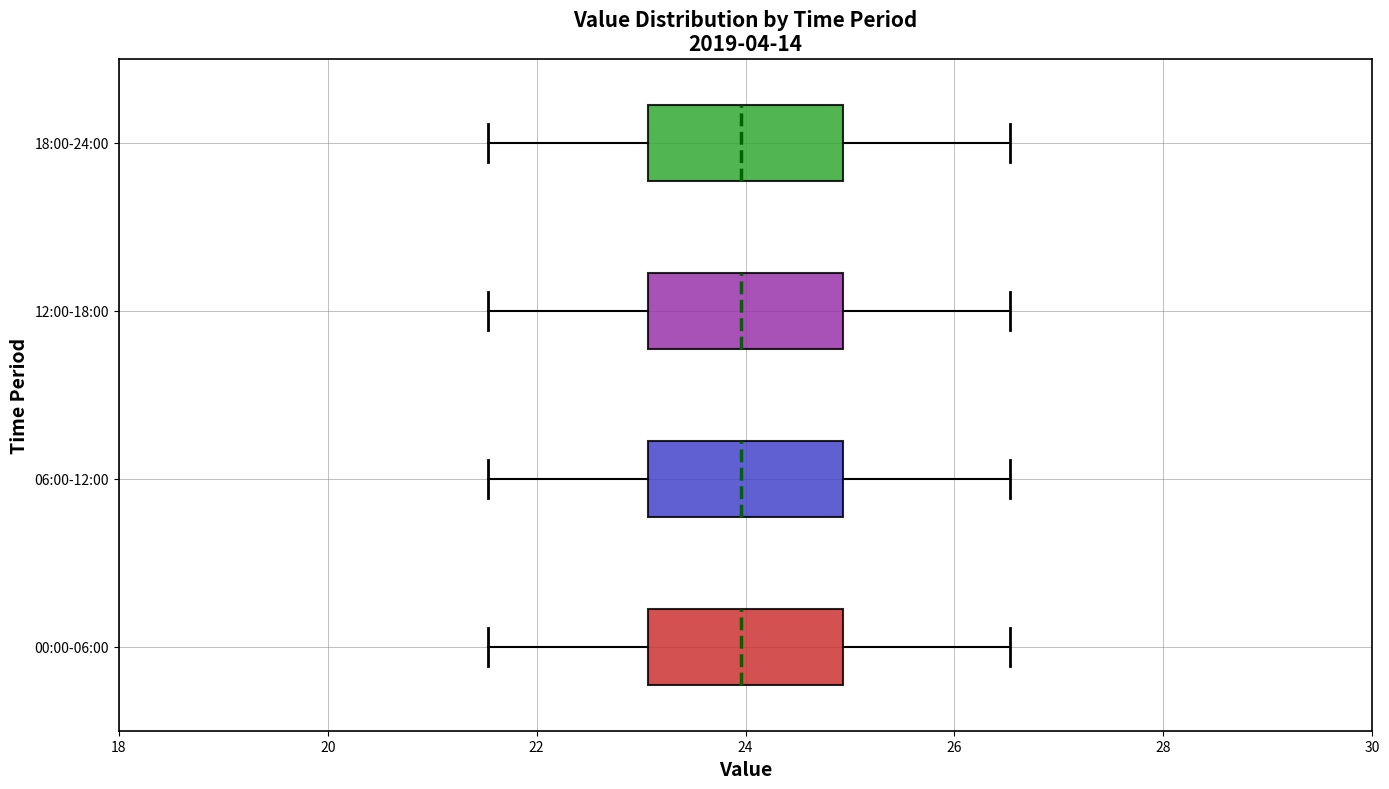

Reading bottom to top, transcribe this box plot: for each box, give where its median line is, the range the box spans, and where its two whiskers end, as read against the x-axis. The values are not printed on the chart, so give them approximately, as read against the axis.

00:00-06:00: median 24.0, box 23.0 to 25.0, whiskers 21.6 to 26.6
06:00-12:00: median 24.0, box 23.0 to 25.0, whiskers 21.6 to 26.6
12:00-18:00: median 24.0, box 23.0 to 25.0, whiskers 21.6 to 26.6
18:00-24:00: median 24.0, box 23.0 to 25.0, whiskers 21.6 to 26.6